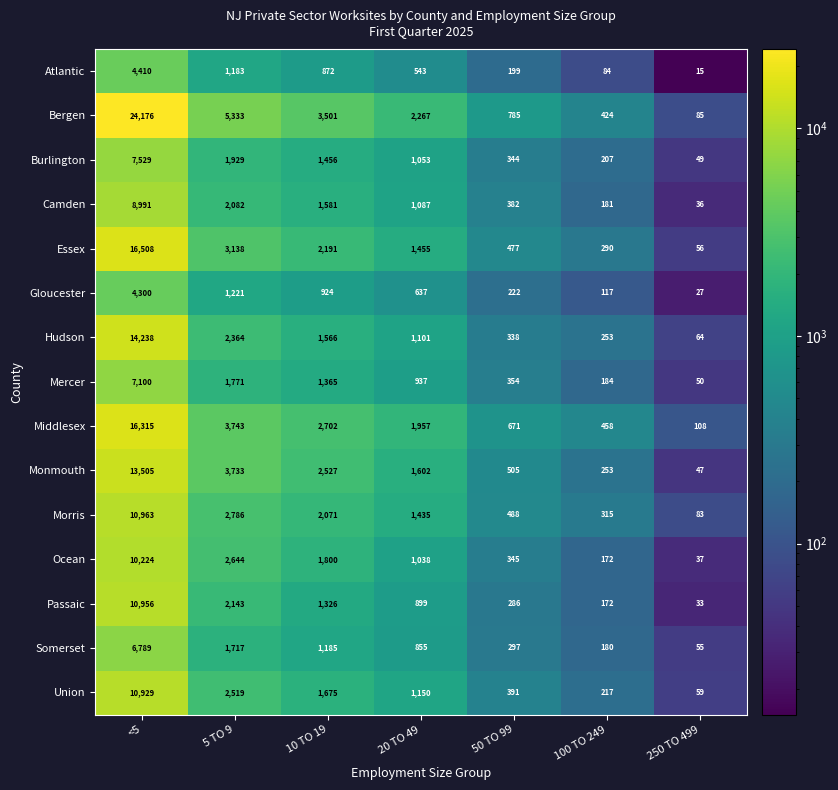

At 10 TO 19, list the series in order from largest to smallest.

Bergen, Middlesex, Monmouth, Essex, Morris, Ocean, Union, Camden, Hudson, Burlington, Mercer, Passaic, Somerset, Gloucester, Atlantic